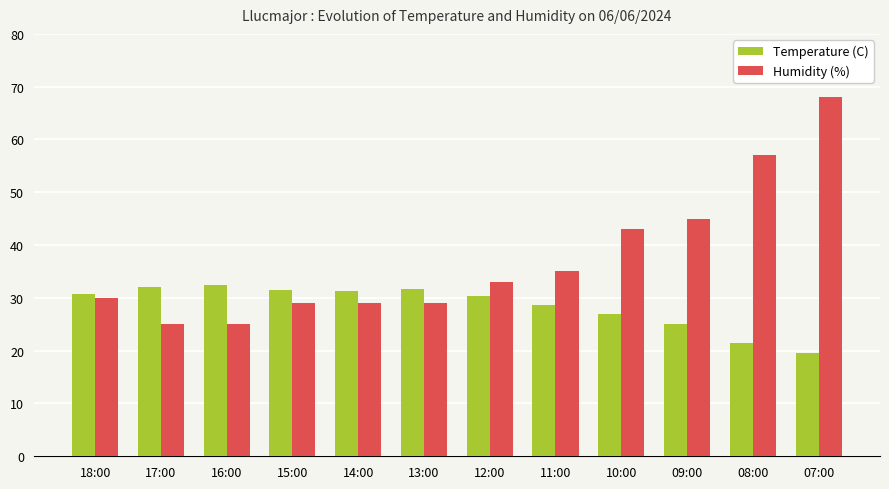

How many distinct data groups are displayed?

2